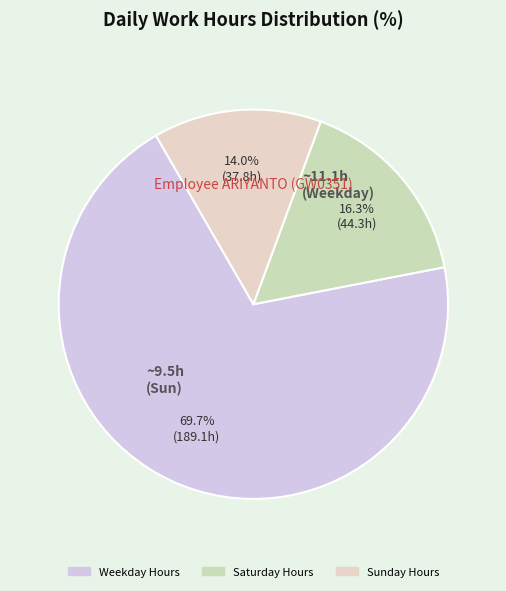

Count the number of slices in the pie.

3